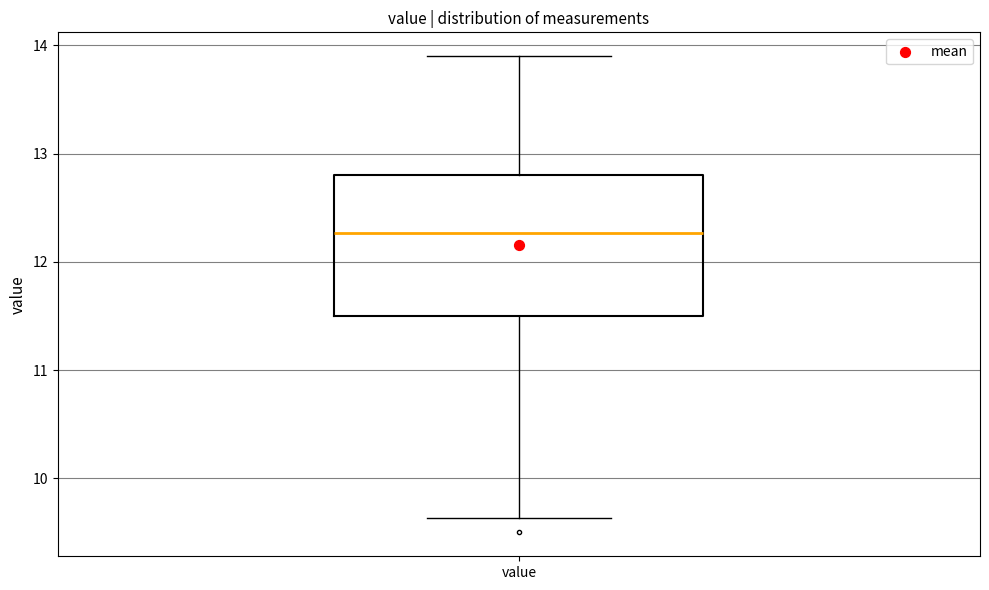

Read this box plot against the y-axis: the position of the median line, the range covered by the box, and the ends of both whiskers. The values are not printed on the chart, so give them approximately, as read against the axis.

median 12.3, box 11.5 to 12.8, whiskers 9.6 to 13.9